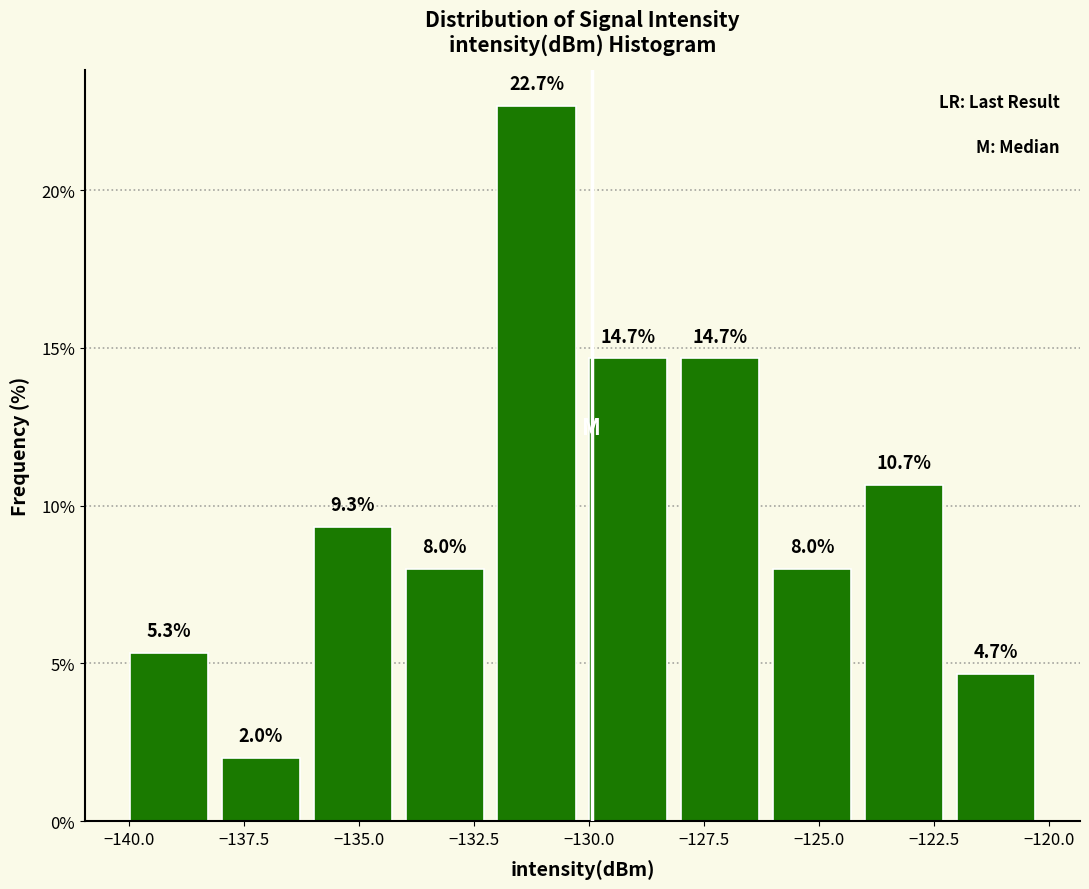

Read against the x-axis, roughly where is the centre of the tallest bar?

-131.0